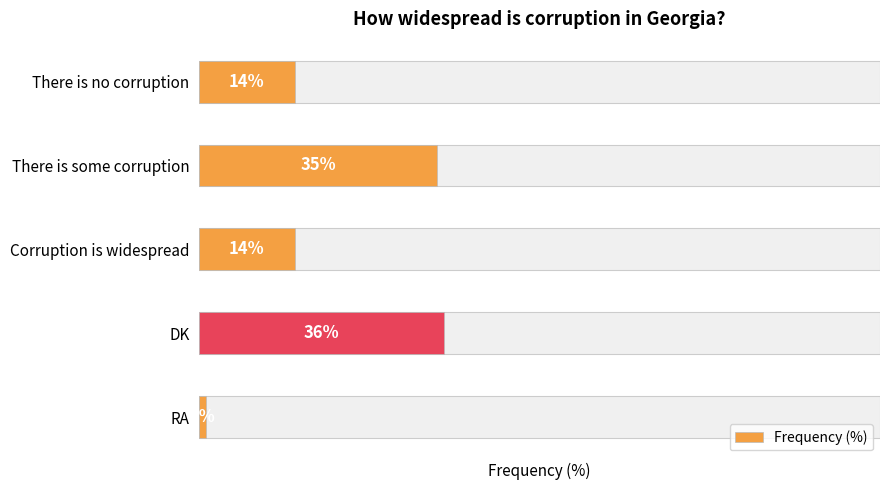

Read the value at RA.

1